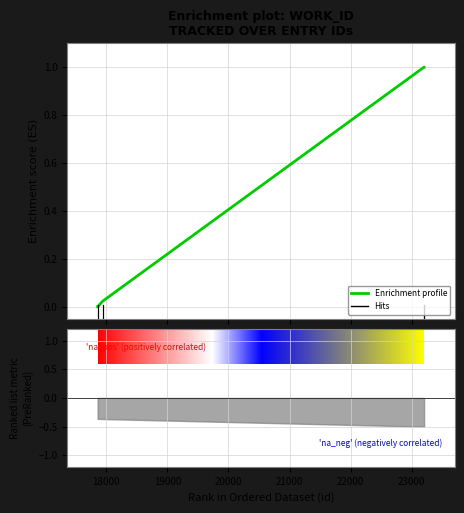

How many lines are shown in the chart?

1